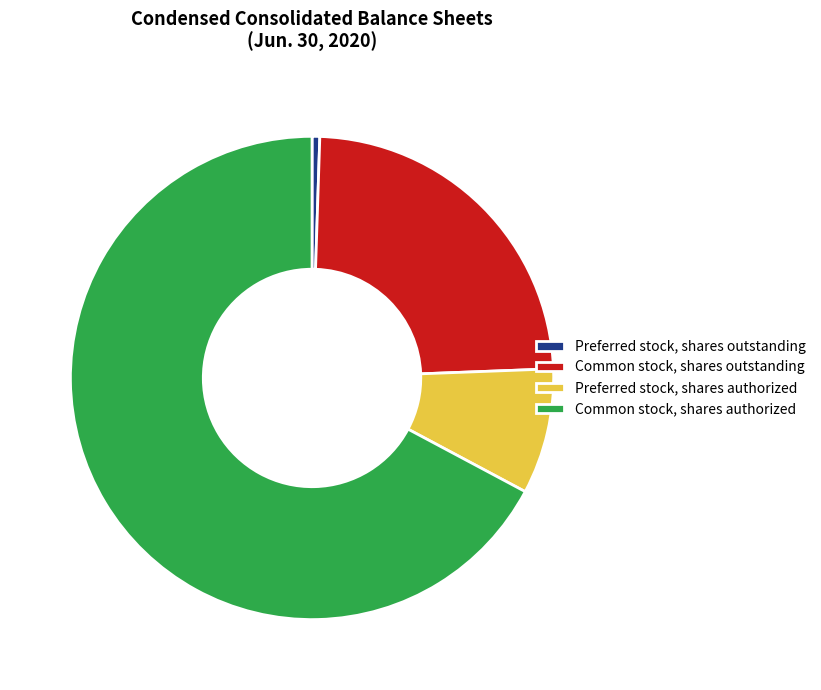

How many slices are in this pie chart?

4